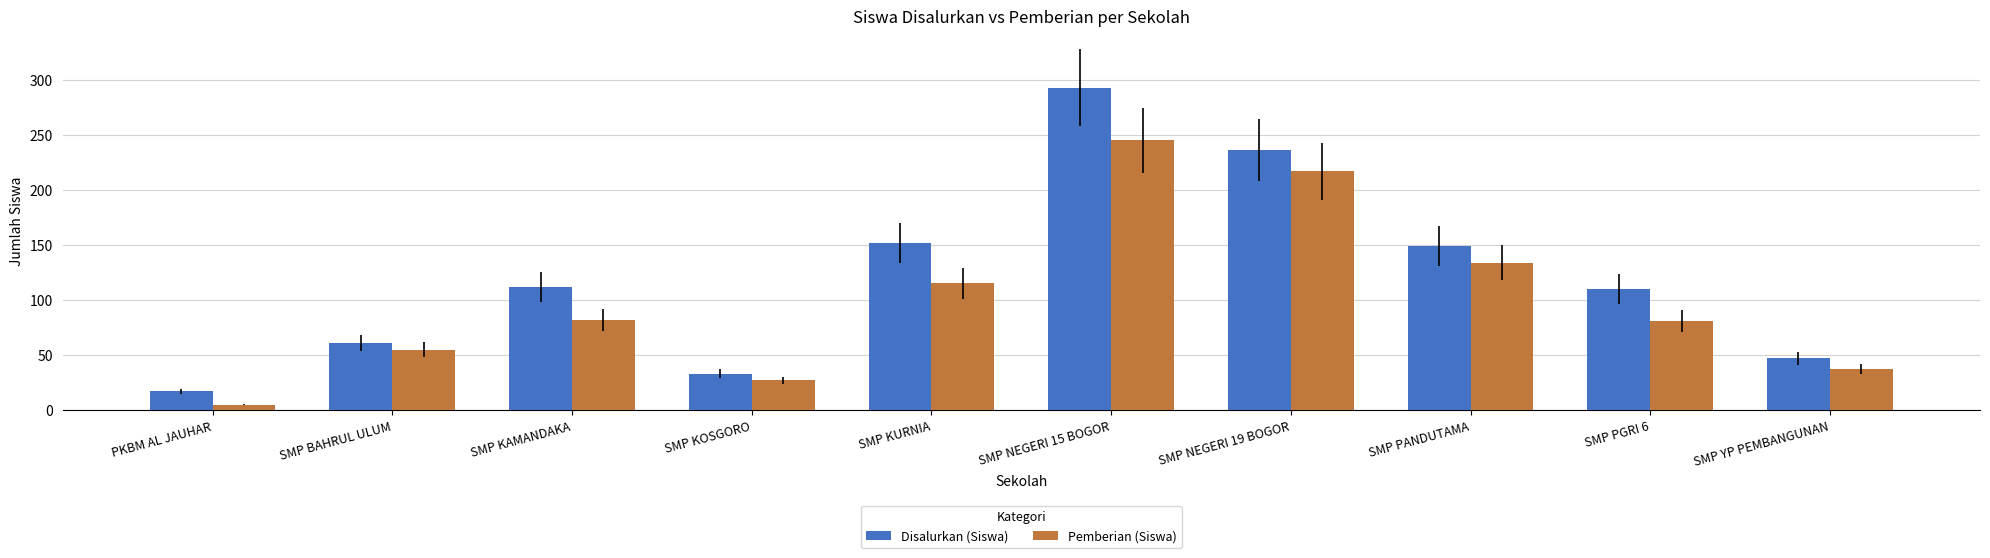

What is the difference between the maximum and minimum values in the Pemberian (Siswa) series?

240